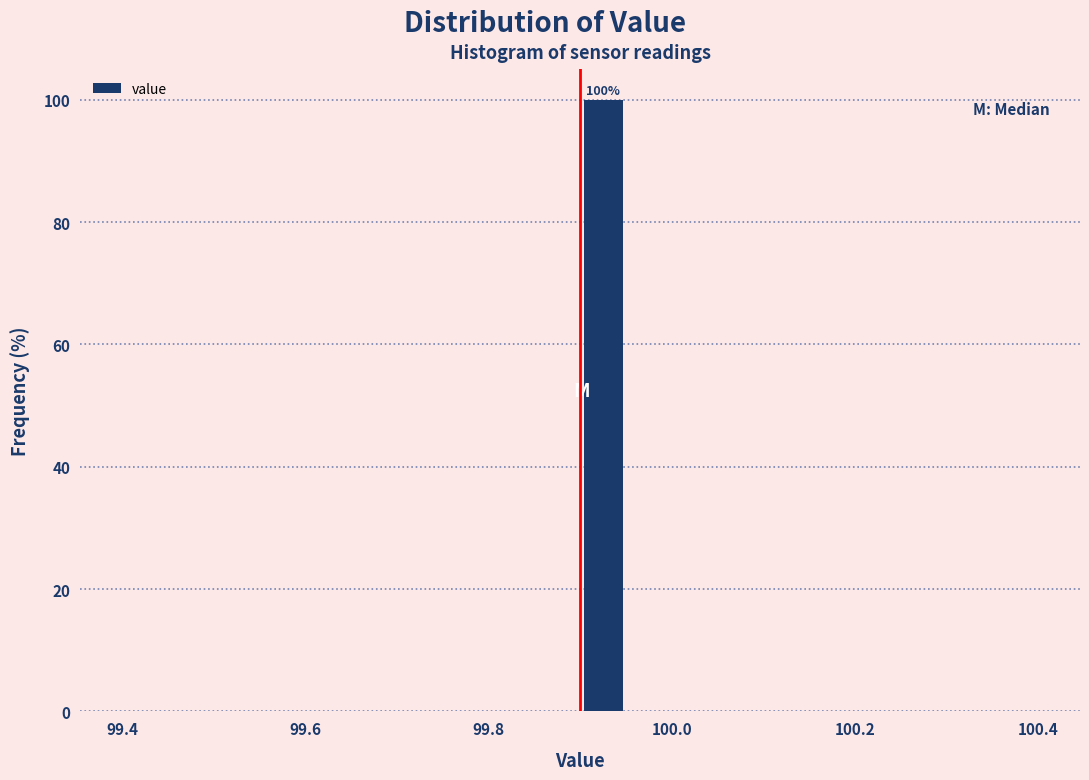

Read against the x-axis, roughly where is the centre of the tallest bar?

99.92